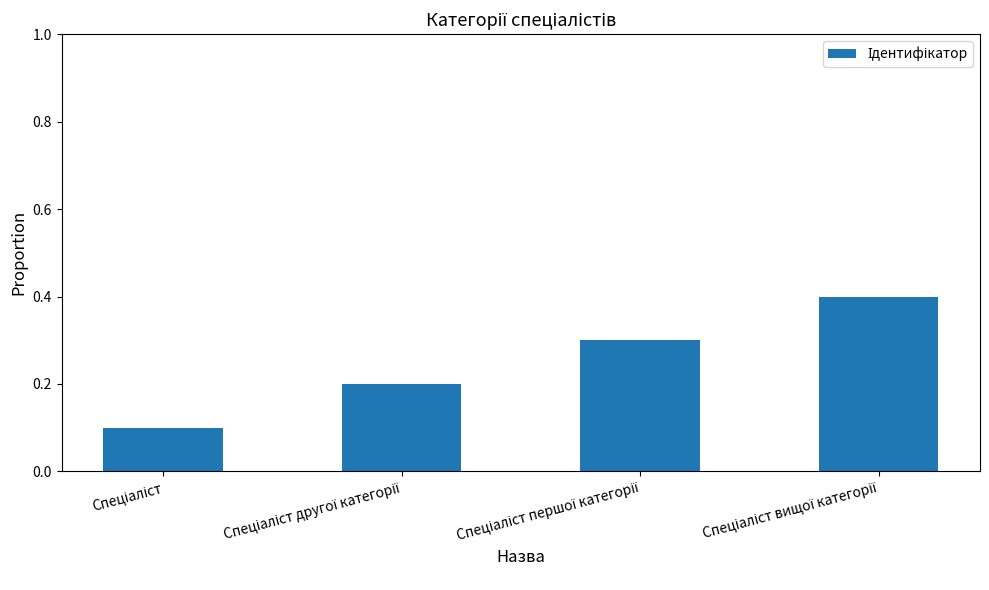

What is the greatest value displayed?

0.4